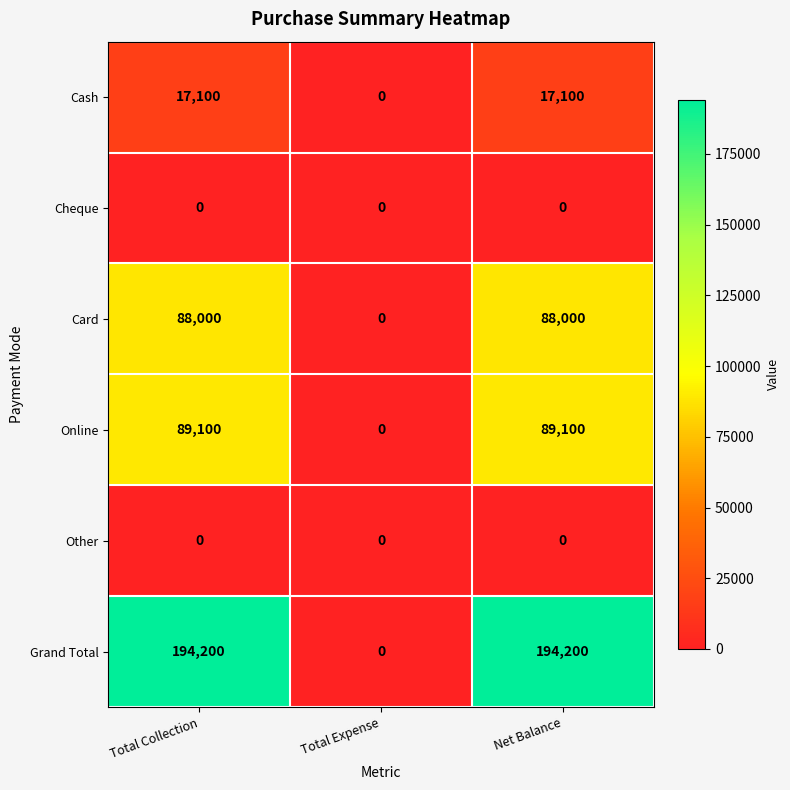

Reading right to left, list all the values displayed in this chart.

Cash: 17100	0	17100
Cheque: 0	0	0
Card: 88000	0	88000
Online: 89100	0	89100
Other: 0	0	0
Grand Total: 194200	0	194200